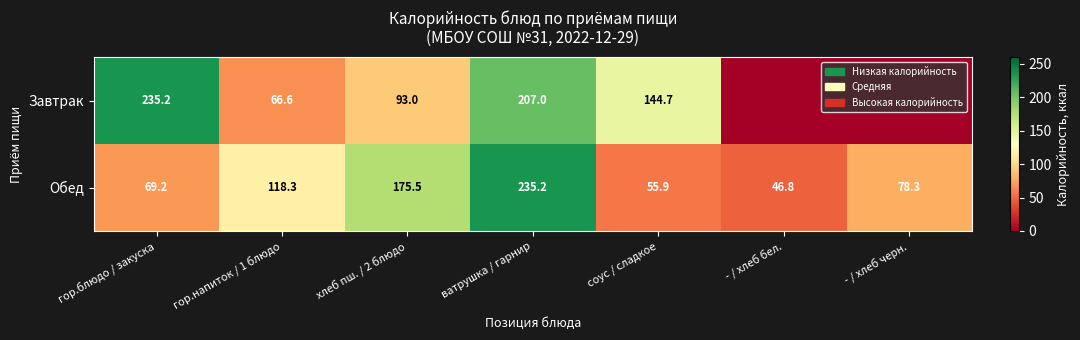

True or false: Обед has a value of 50.9 at - / хлеб черн..

False